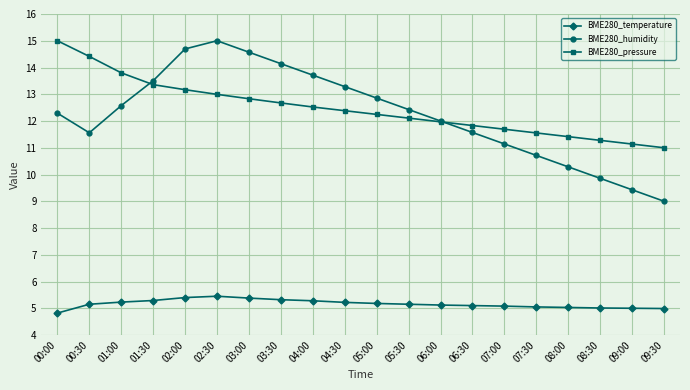

What is the average value of the BME280_temperature series?

5.2